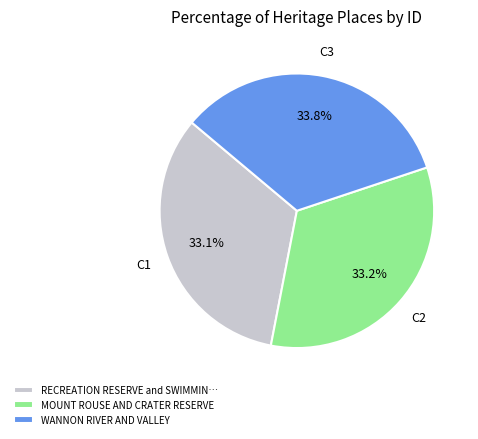

What is the ratio of the value at RECREATION RESERVE and SWIMMIN… to the value at WANNON RIVER AND VALLEY?

1.0